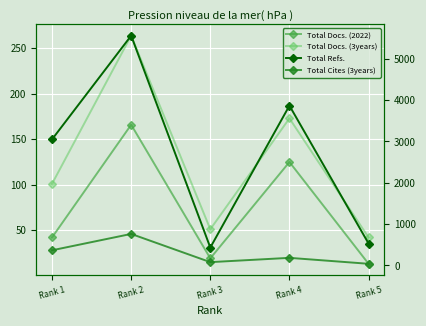

Is it true that Total Cites (3years) equals 762 at Rank 2?

True